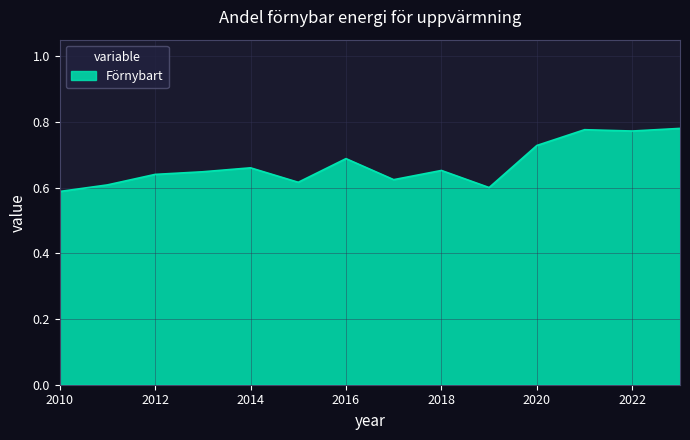

How many lines are shown in the chart?

1